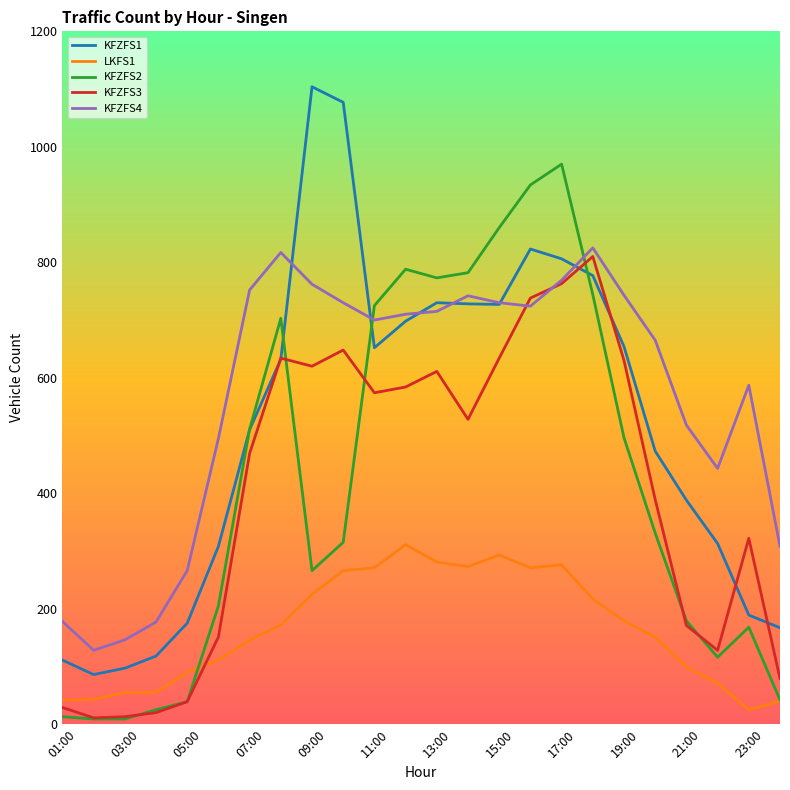

True or false: KFZFS4 and LKFS1 intersect in this chart.

False